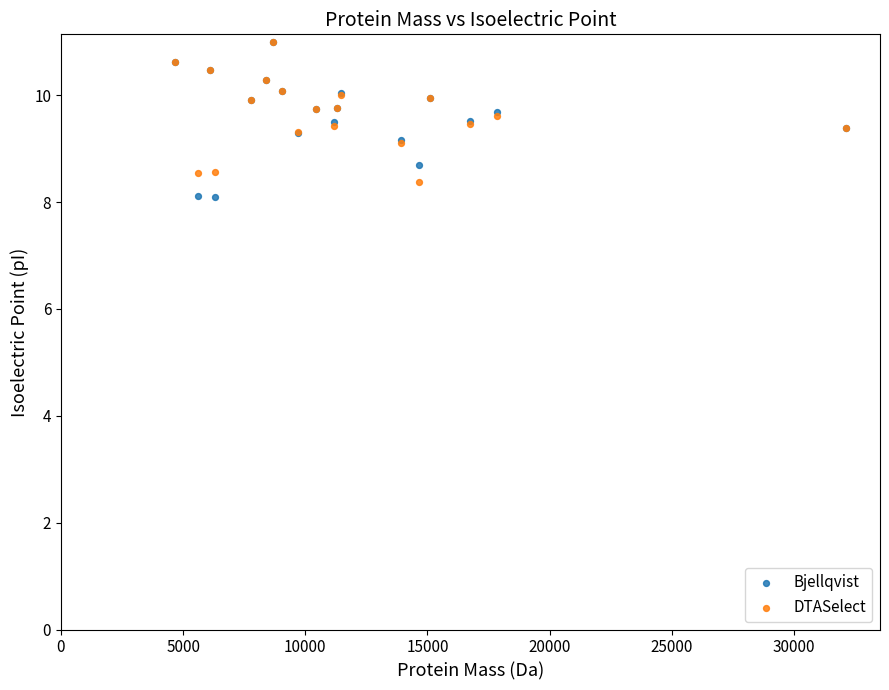

What are all the series names shown in the legend?

Bjellqvist, DTASelect